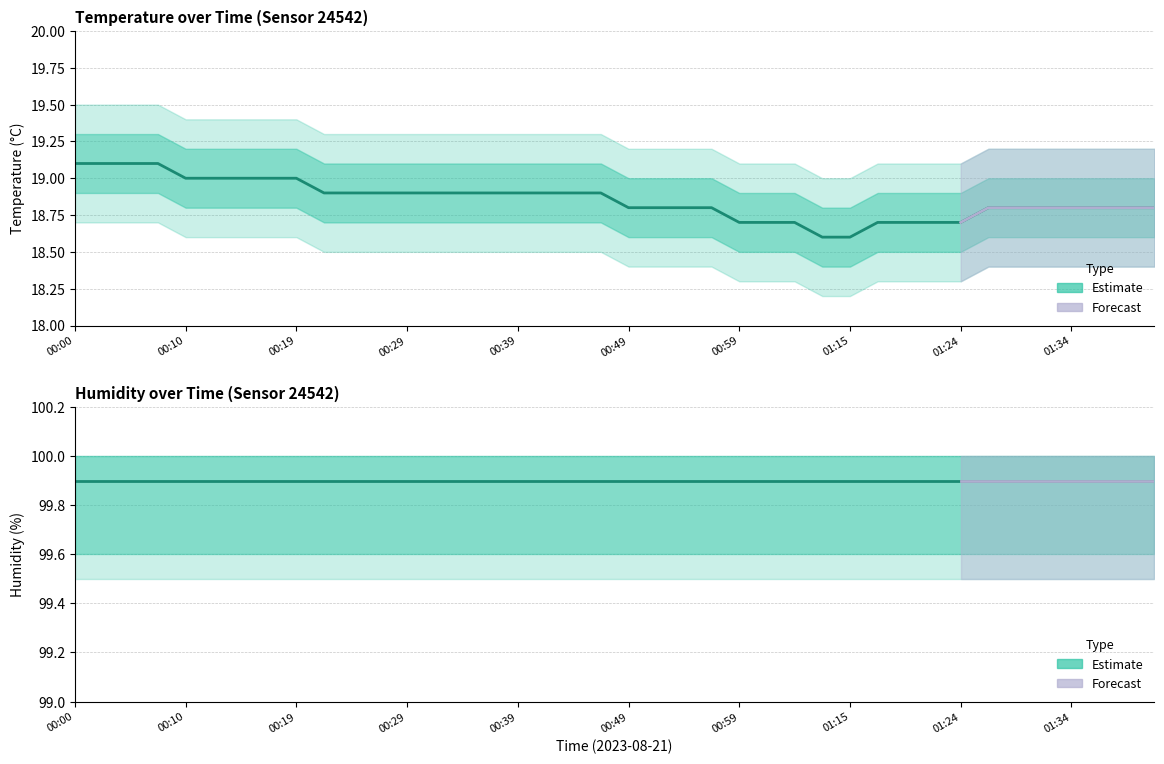

True or false: humidity has more than 2 points higher than both neighbors.

False